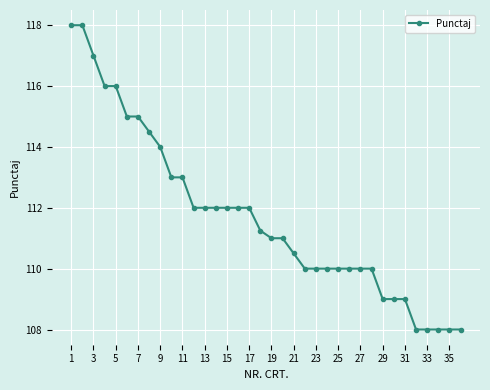

What is the minimum value shown in the chart?

108.0